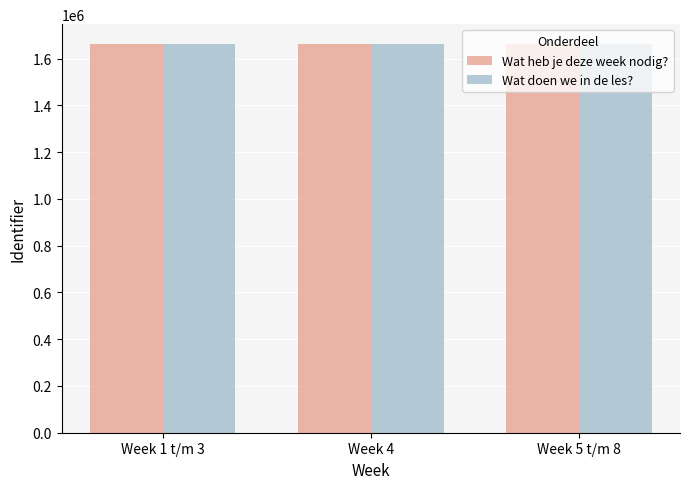

What is the label of the 1st bar from the right?

Week 5 t/m 8